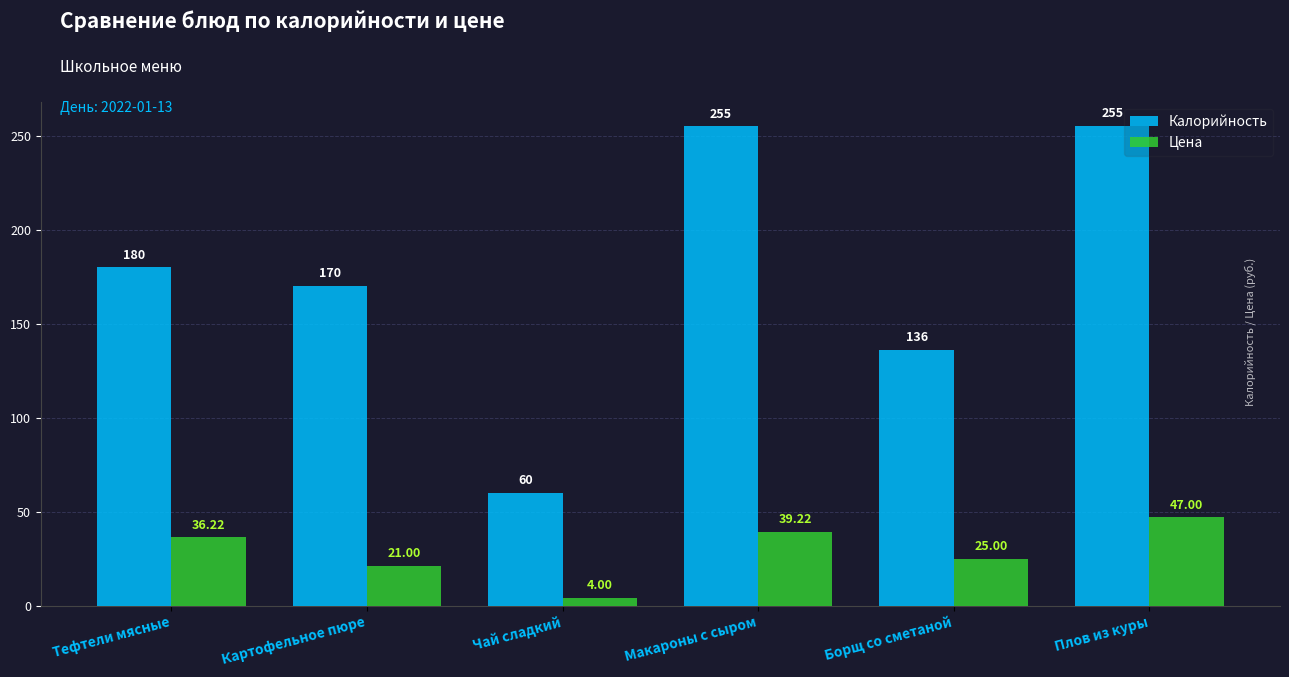

At which label does Цена reach its minimum?

Чай сладкий